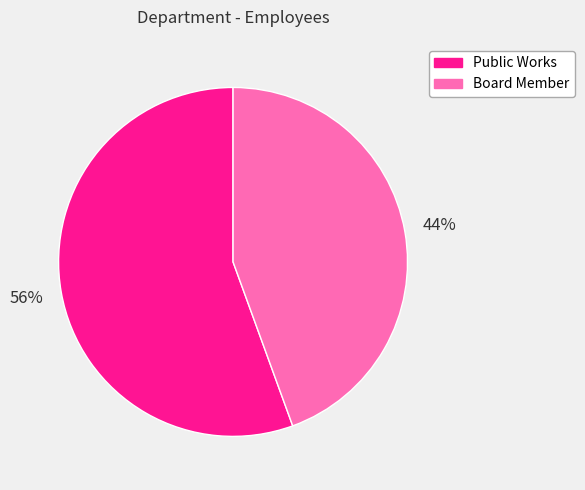

Which category accounts for the majority?

Public Works